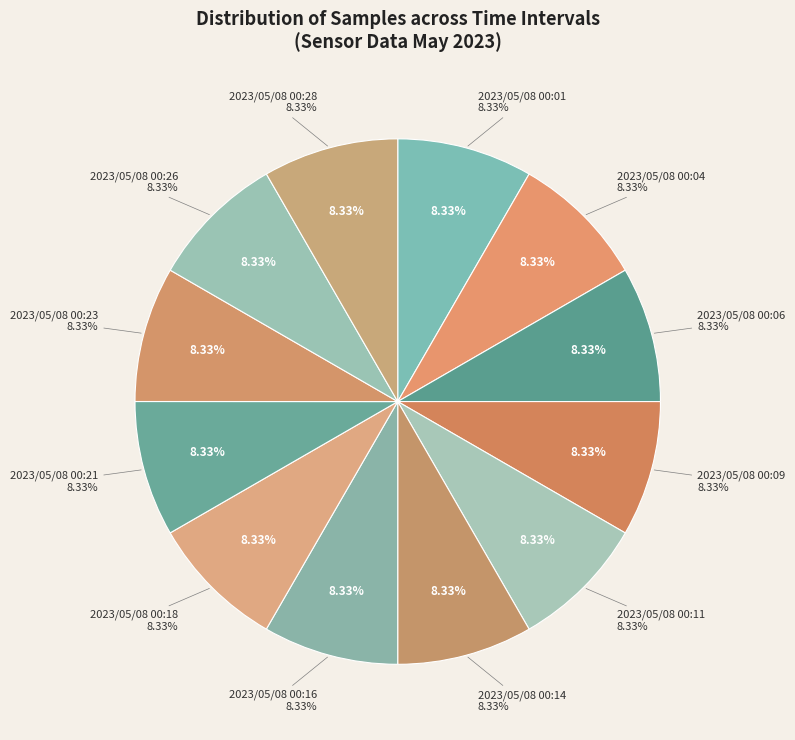

Is it true that 2023/05/08 00:01 is 1% of the pie?

False